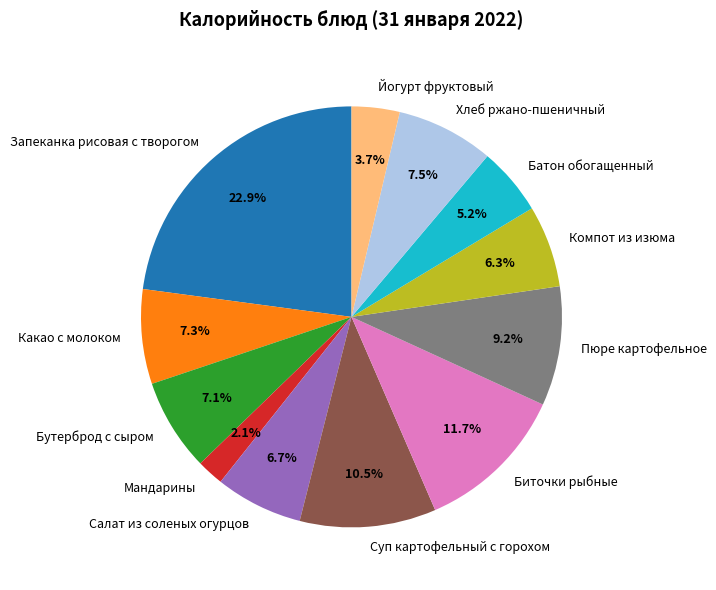

Which has a higher value, Запеканка рисовая с творогом or Пюре картофельное?

Запеканка рисовая с творогом